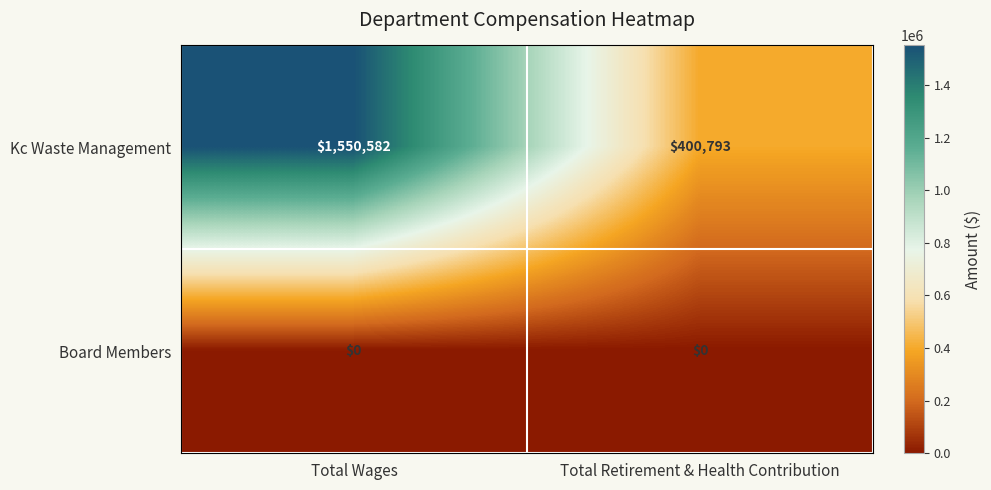

At how many categories does at least one series exceed 1295711?

1